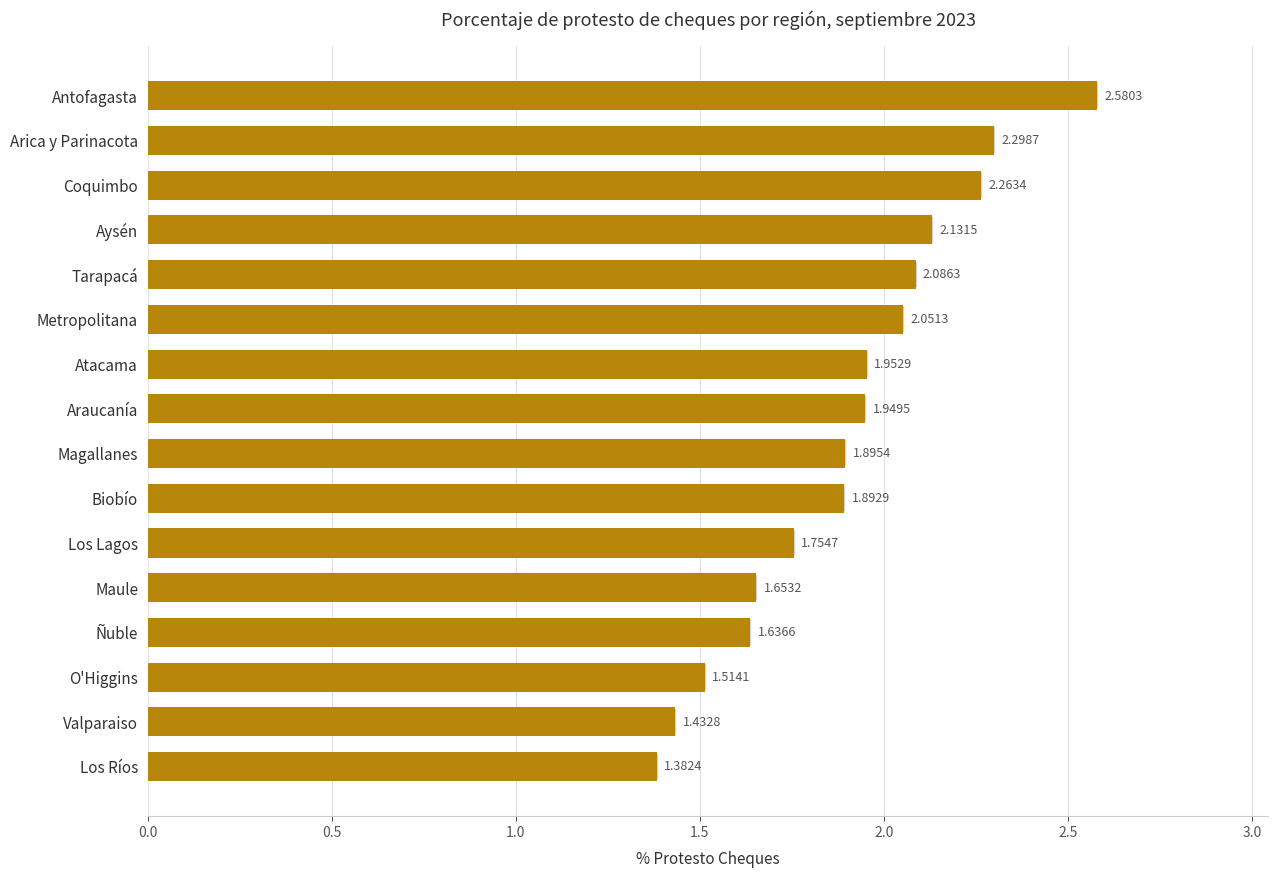

Which category has the lowest value across all series?

Los Ríos